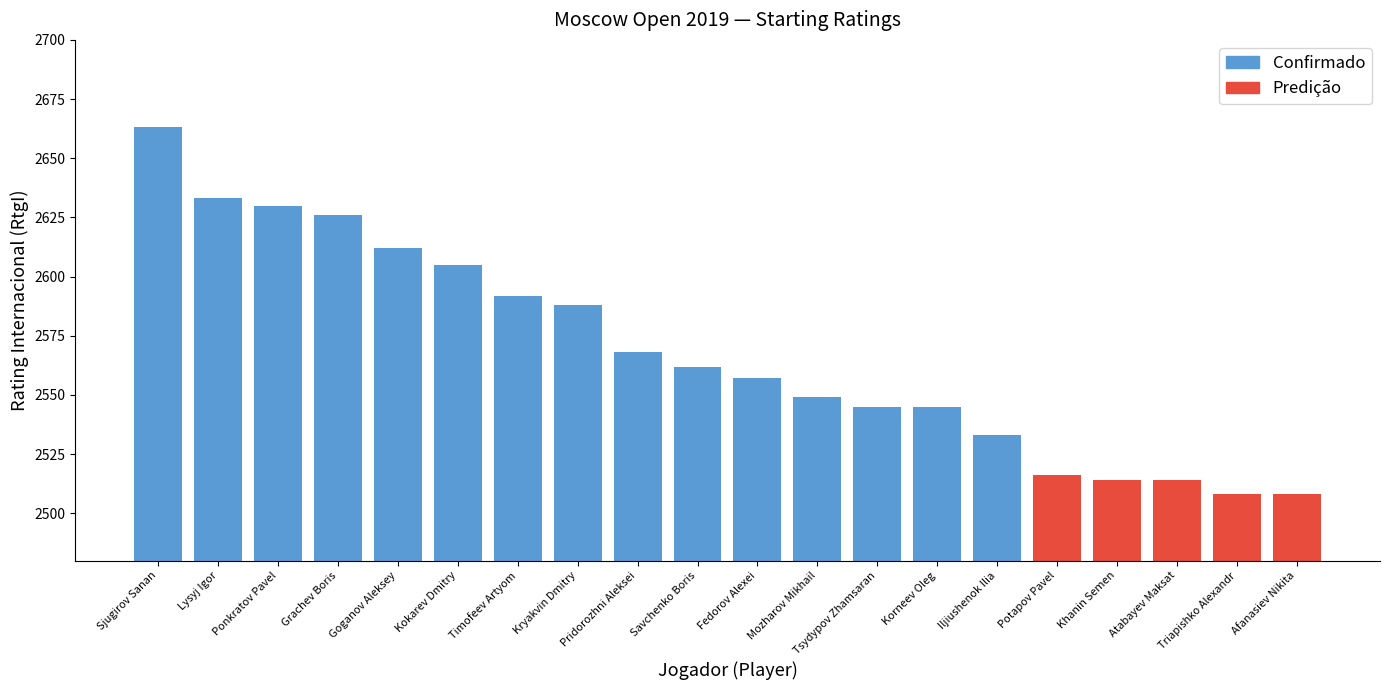

What is the sum of all values?

51368